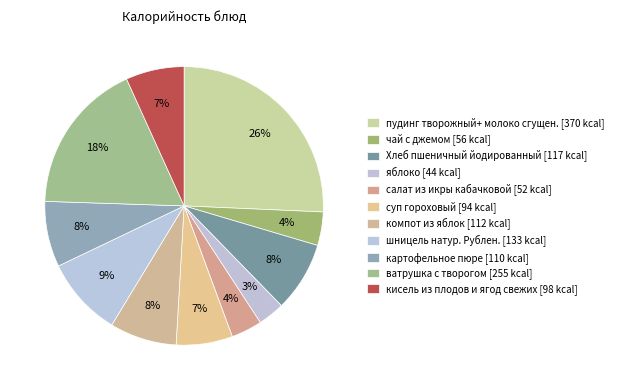

What is the change in value from чай с джемом to кисель из плодов и ягод свежих?

+41.6